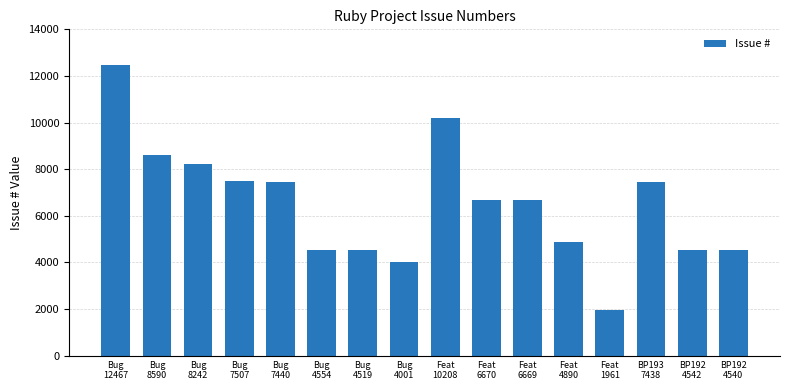

What is the sum of the values at Bug
8242 and Bug
4554?

12796